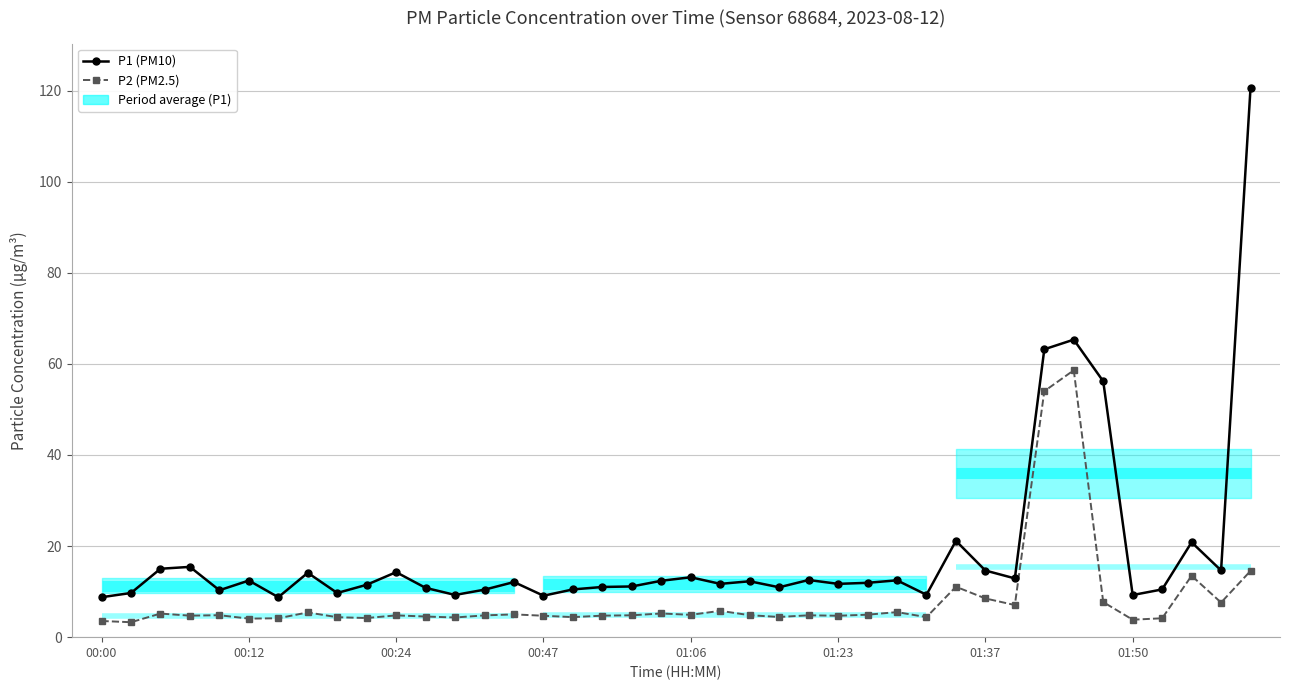

What is the sum of all P1 (PM10) values?

742.0